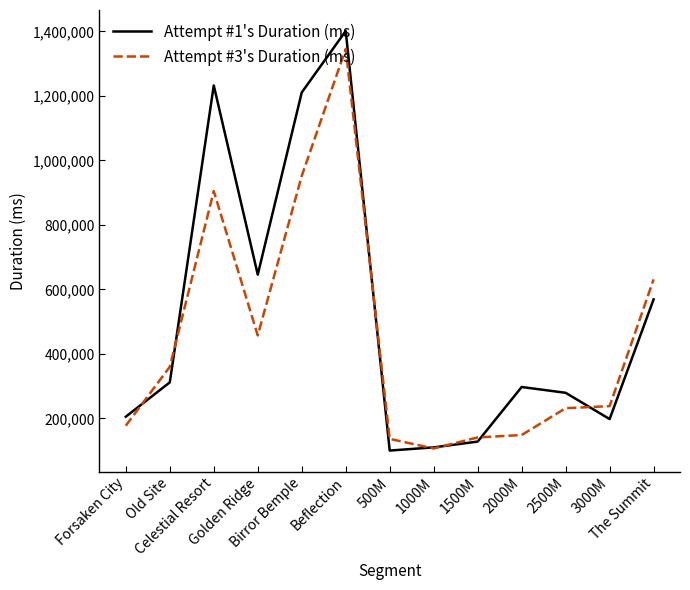

List the series in order of their overall mean, highest first.

Attempt #1's Duration (ms), Attempt #3's Duration (ms)